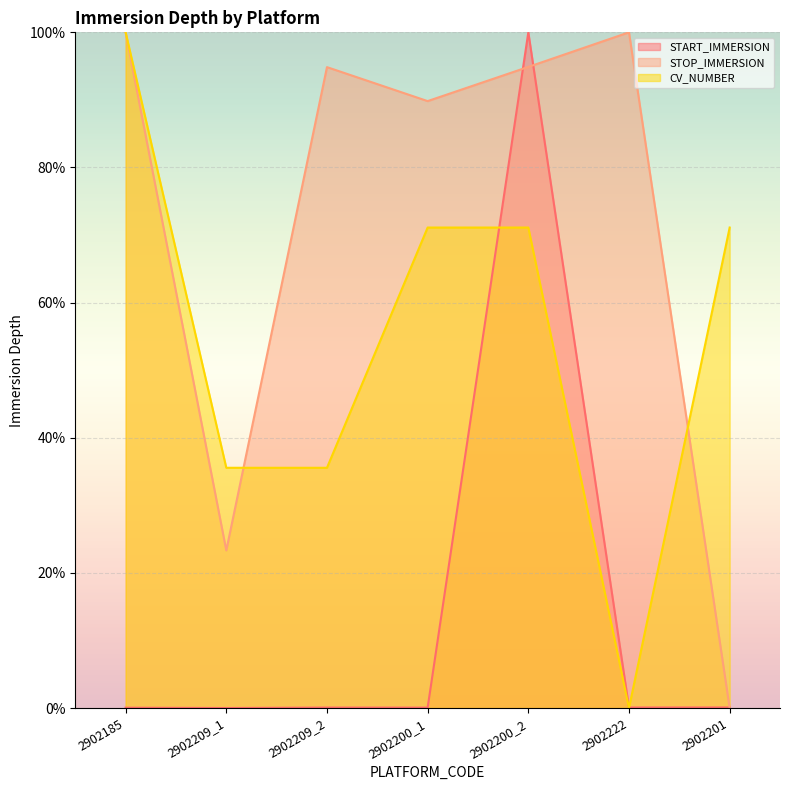

Which series has the largest total across all categories?

STOP_IMMERSION